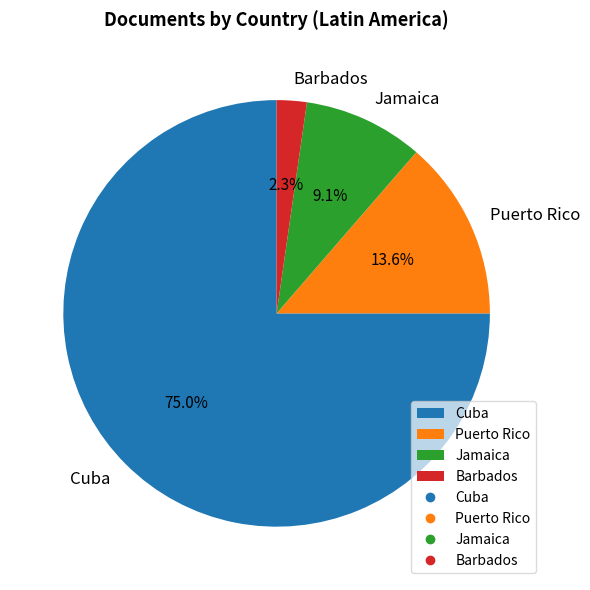

Which slice is the largest?

Cuba